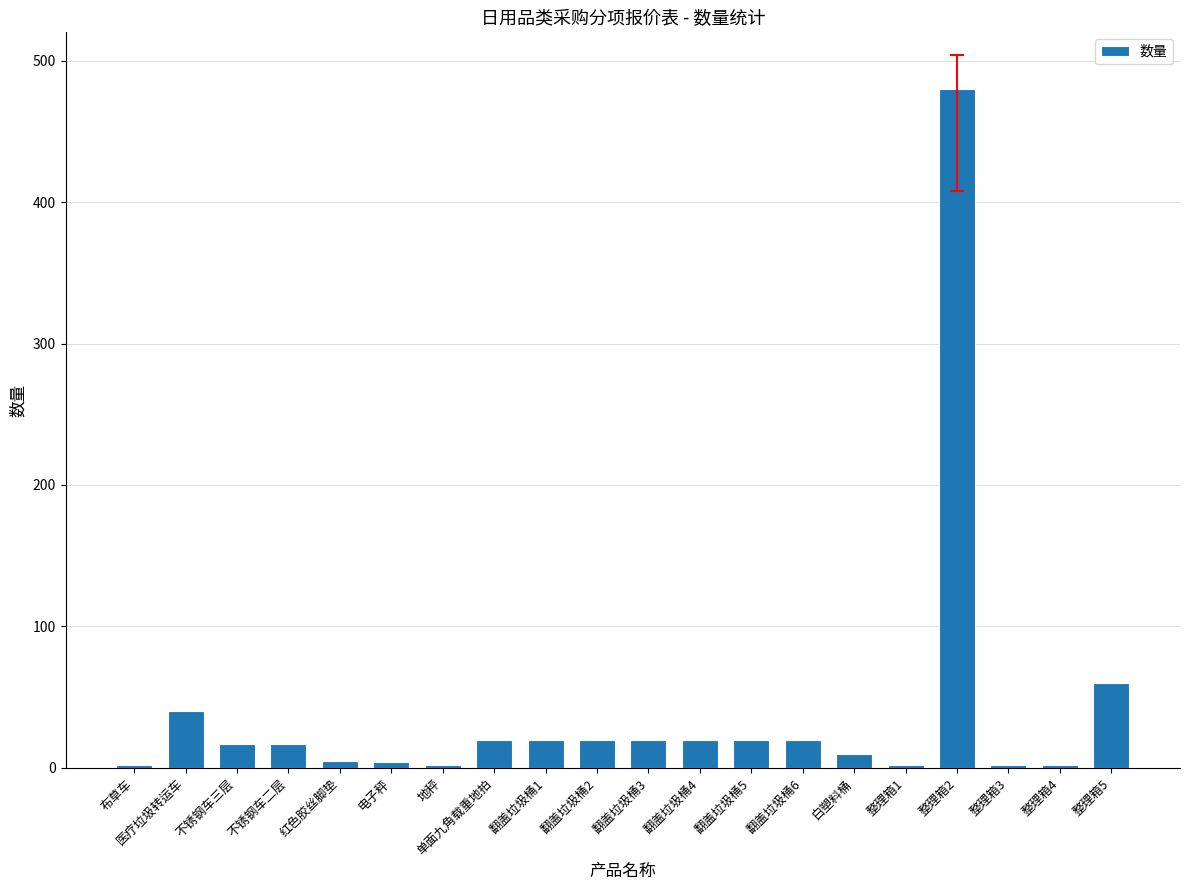

The value at 翻盖垃圾桶6 is 20. True or false?

True